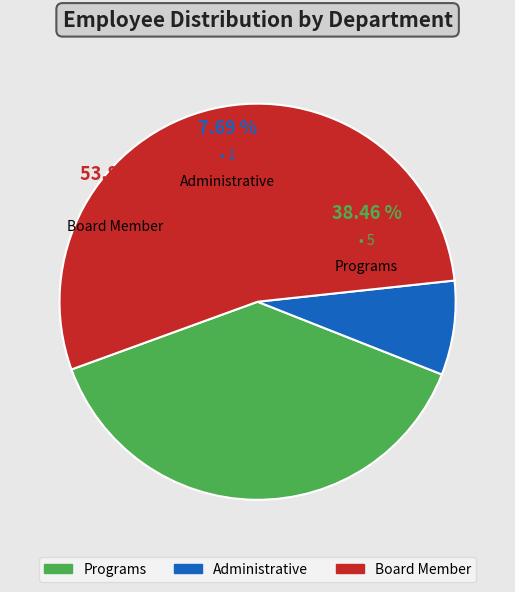

Which has a higher value, Programs or Board Member?

Board Member